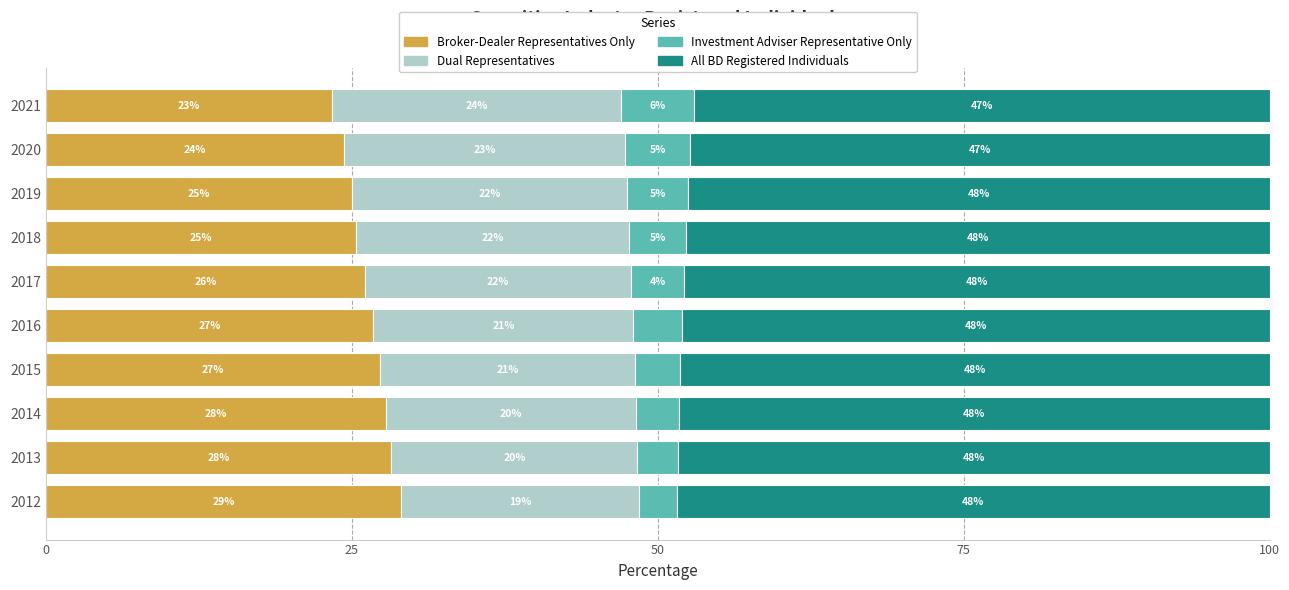

What is the total value across all series at 2016?

100.0